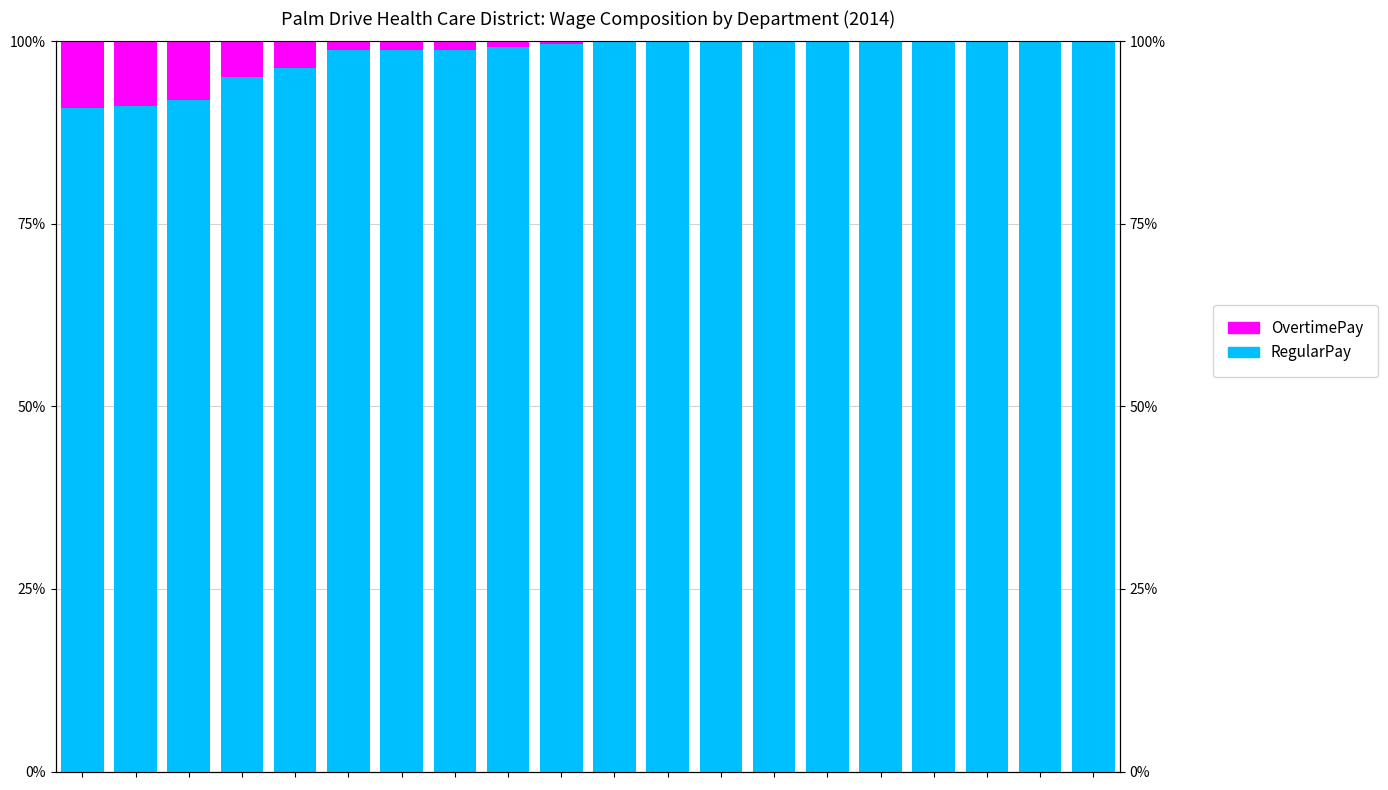

What is the sum of all RegularPay values?

1960.7